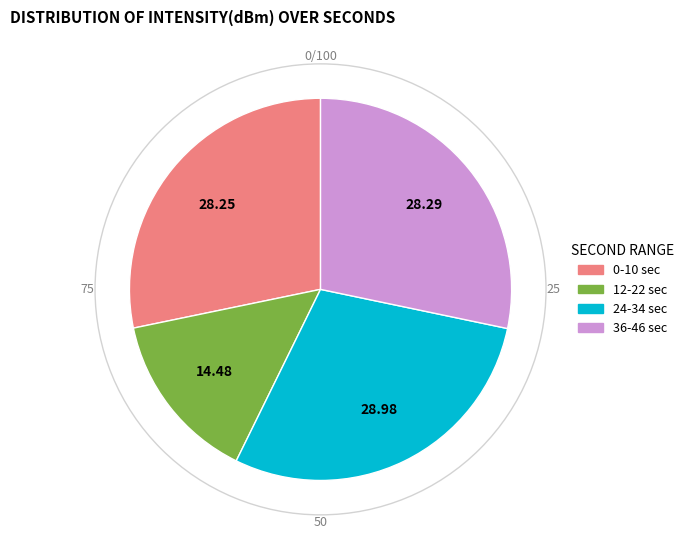

Is there a majority slice in this chart?

No